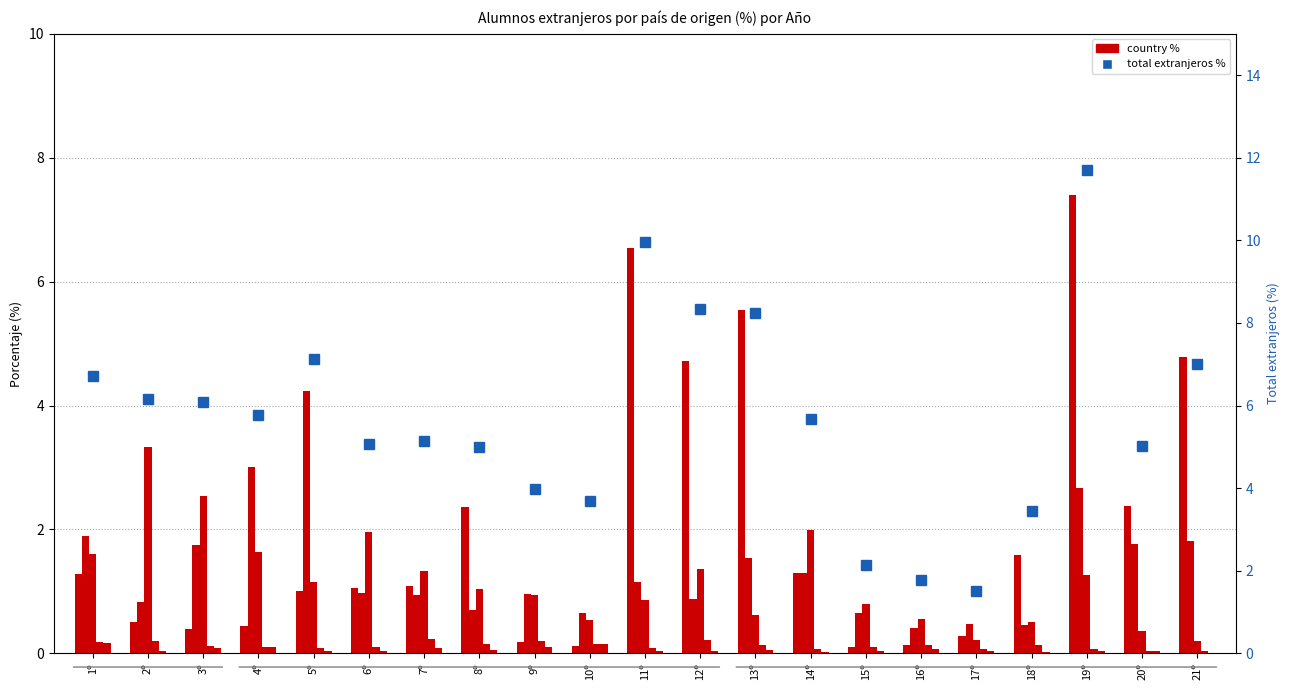

Where does the Perú series first go above 1?

1º